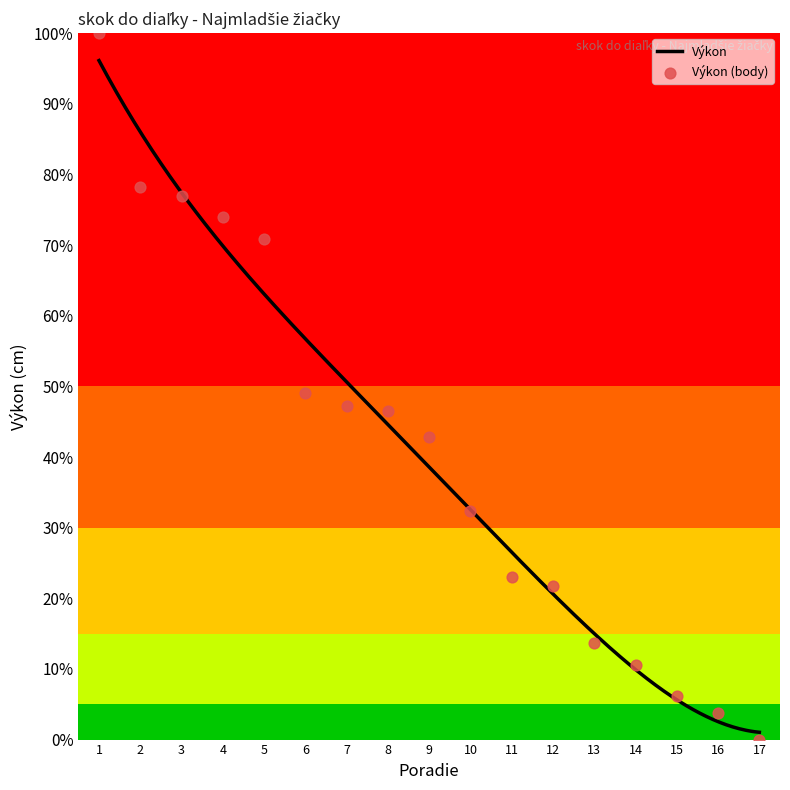

What is the maximum value for Výkon?

96.1